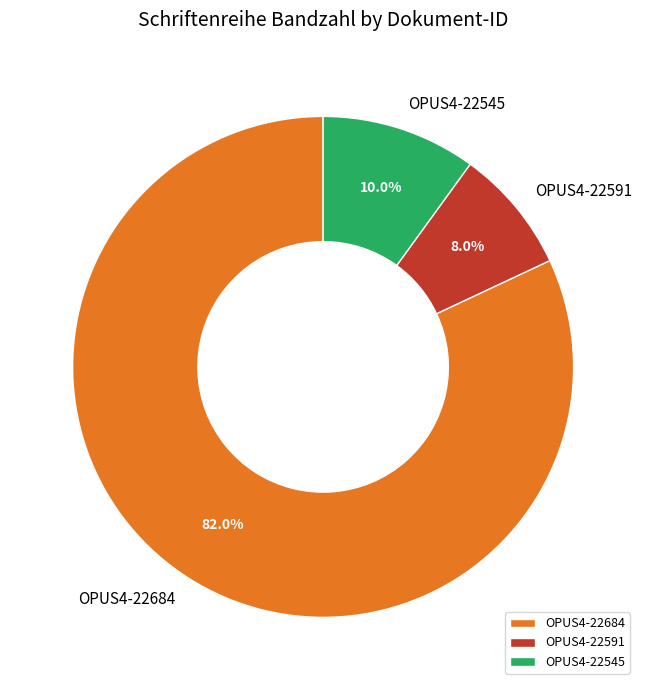

True or false: OPUS4-22684 accounts for 82% of the total.

True